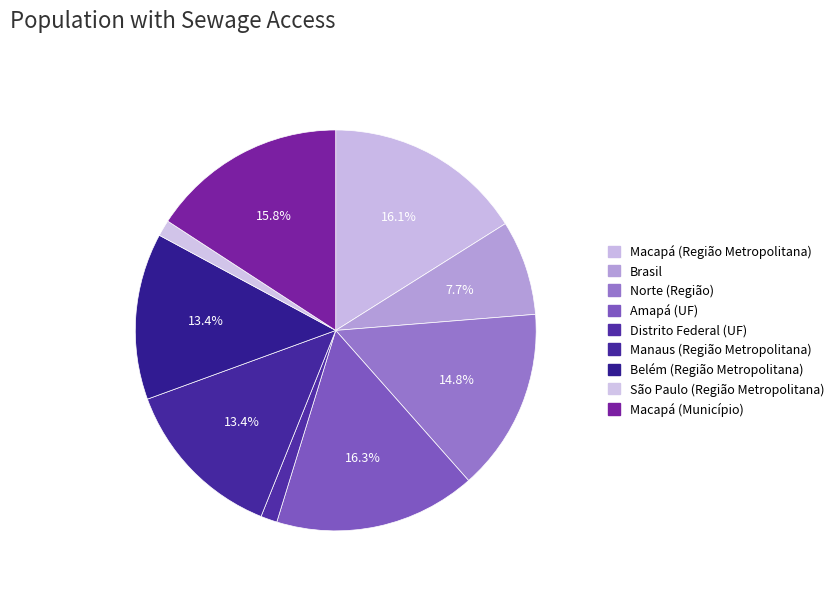

How many segments does this pie chart have?

9